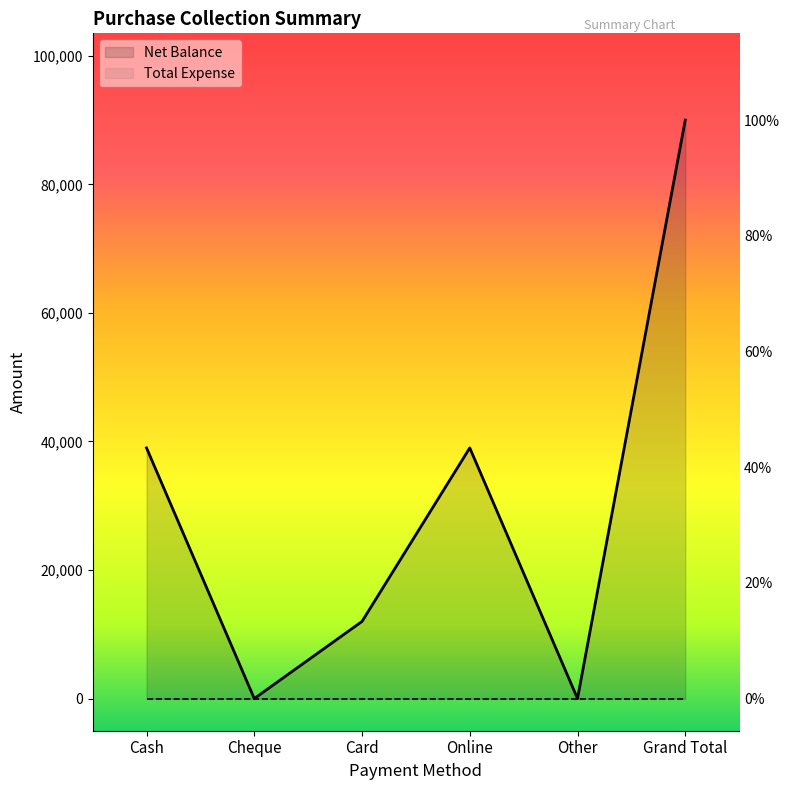

What is the change in value from Cash to Other?

-39000